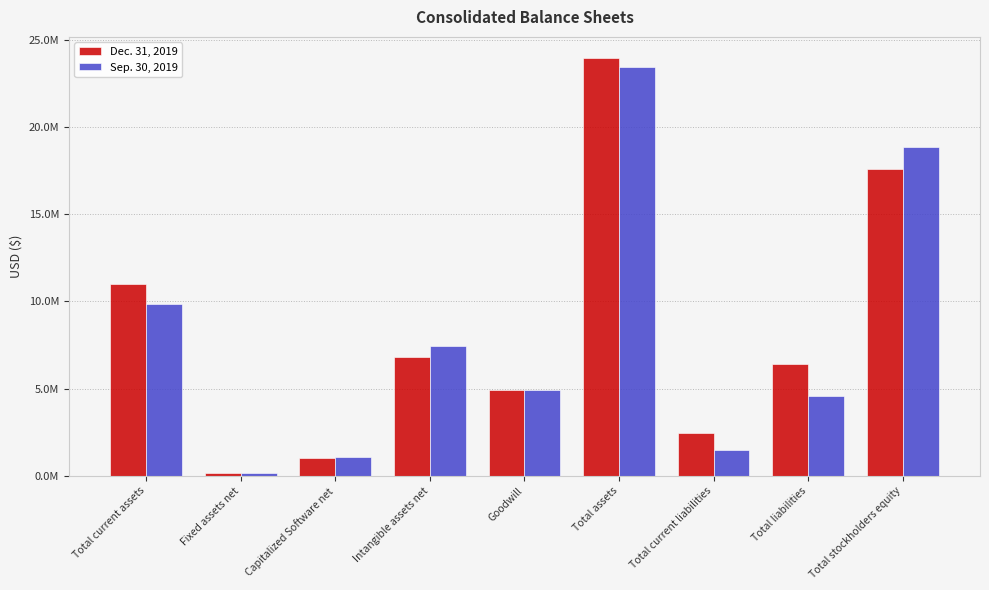

What is the highest value of the Dec. 31, 2019 series?

23989281